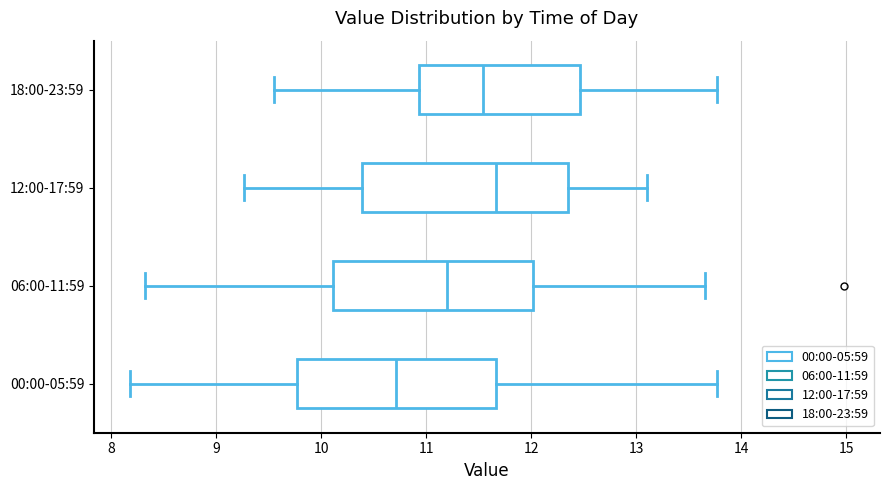

Reading bottom to top, read every box against the x-axis: the position of its median line, the range the box covers, and the ends of its whiskers. The values are not printed on the chart, so give them approximately, as read against the axis.

00:00-05:59: median 10.7, box 9.8 to 11.7, whiskers 8.2 to 13.8
06:00-11:59: median 11.2, box 10.1 to 12.0, whiskers 8.3 to 13.7
12:00-17:59: median 11.7, box 10.4 to 12.4, whiskers 9.3 to 13.1
18:00-23:59: median 11.5, box 10.9 to 12.5, whiskers 9.6 to 13.8